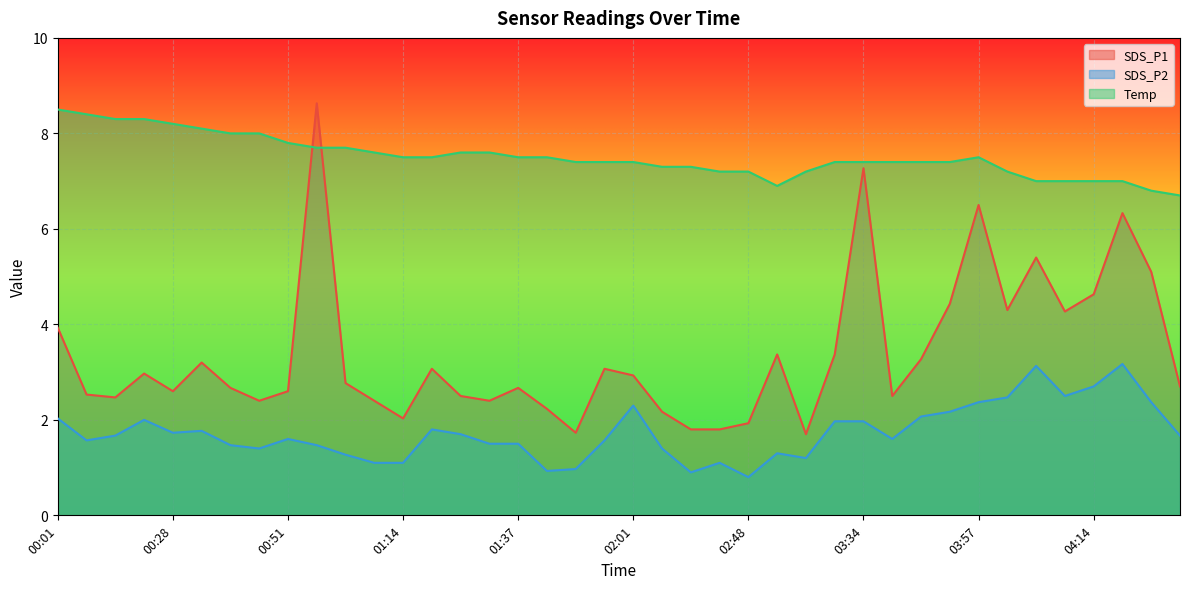

What are all the series names shown in the legend?

SDS_P1, SDS_P2, Temp